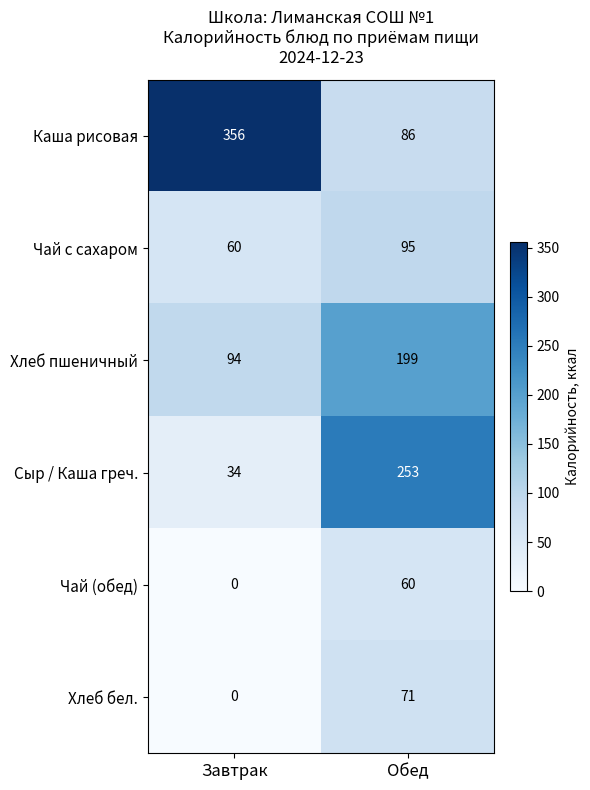

Rank the series by their maximum value, from lowest to highest.

Чай (обед), Хлеб бел., Чай с сахаром, Хлеб пшеничный, Сыр / Каша греч., Каша рисовая